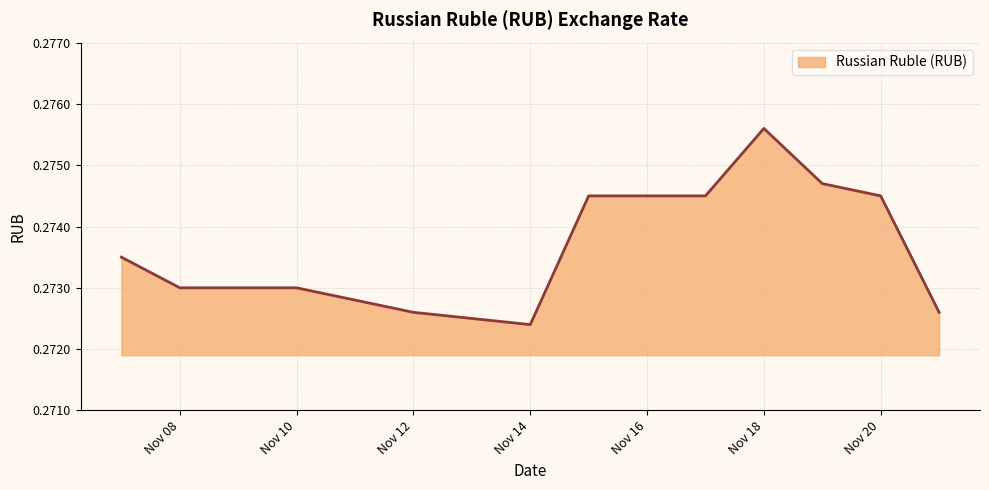

What is the value of the 7th point from the left?

0.3